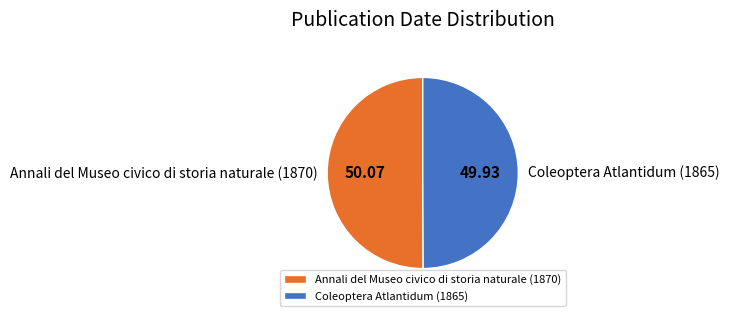

What is the ratio of the value at Annali del Museo civico di storia naturale (1870) to the value at Coleoptera Atlantidum (1865)?

1.0